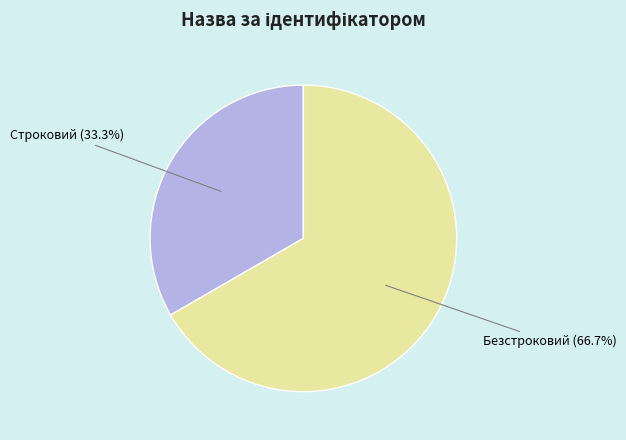

The Строковий slice represents 33% of the pie. True or false?

True